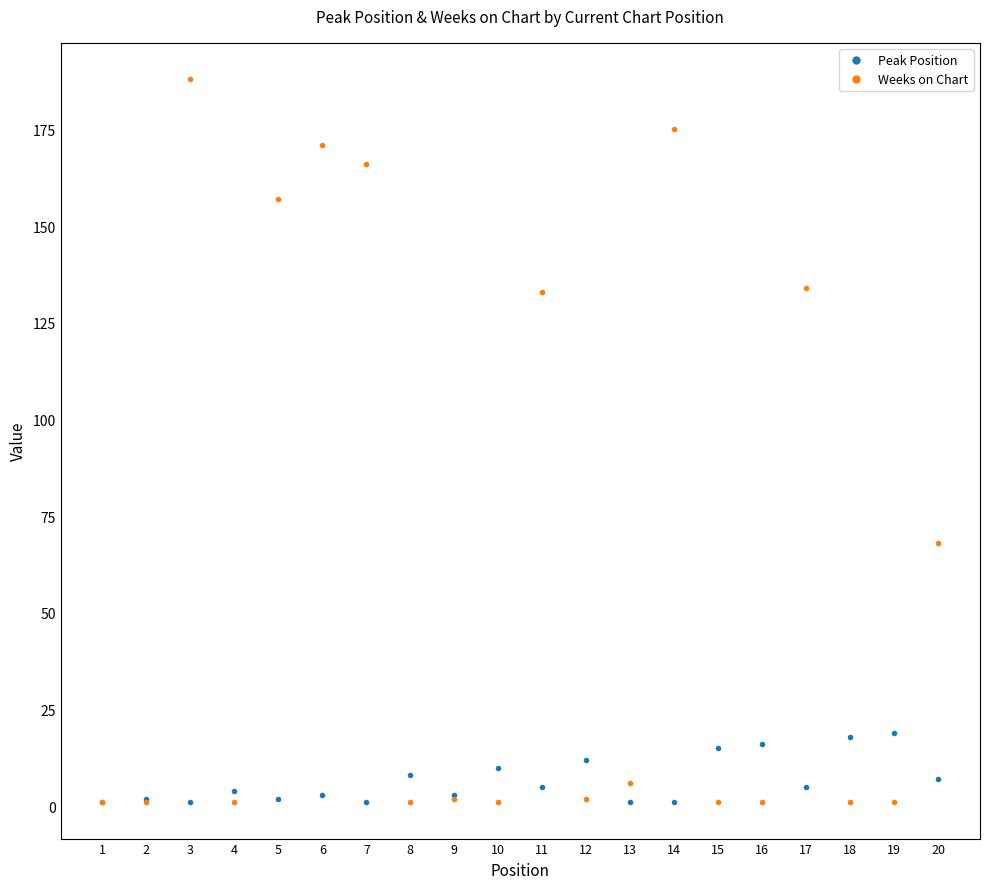

Rank the series at 16 from highest to lowest value.

Peak Position, Weeks on Chart